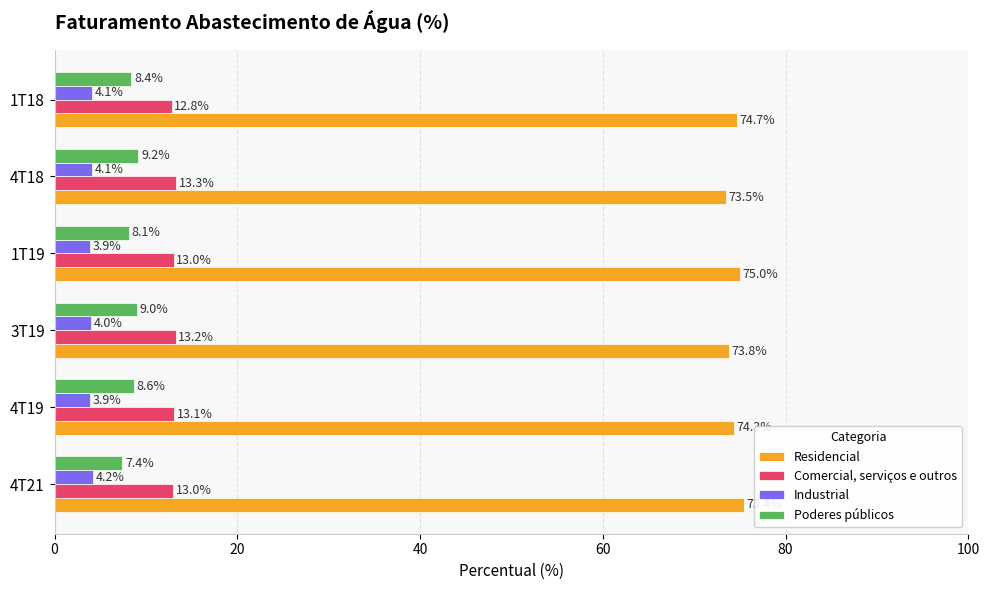

What is the greatest value displayed?

75.4